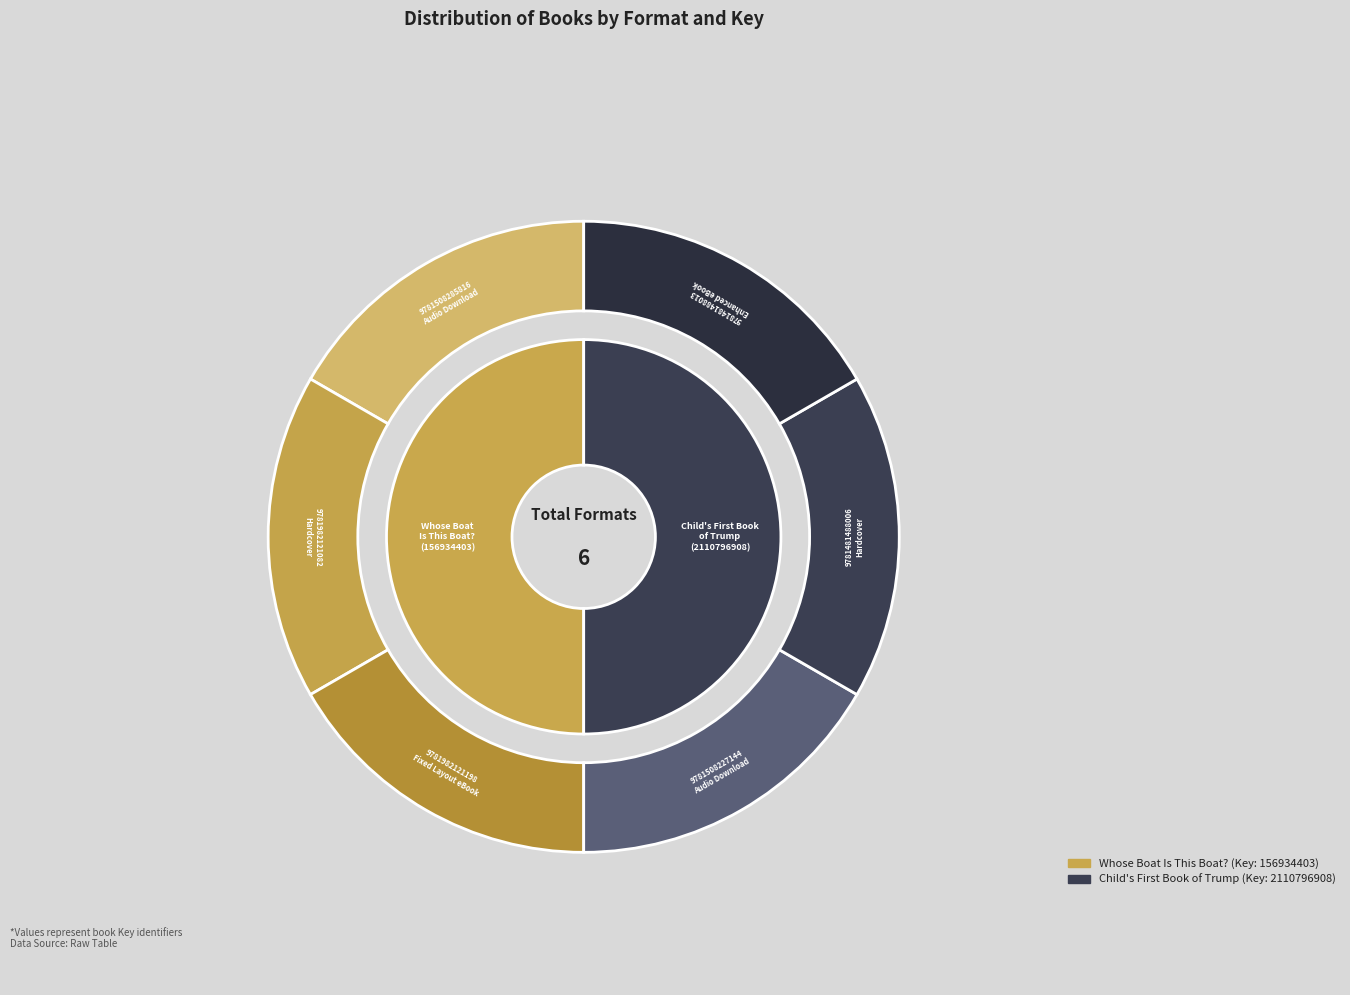

Count the number of slices in the pie.

3